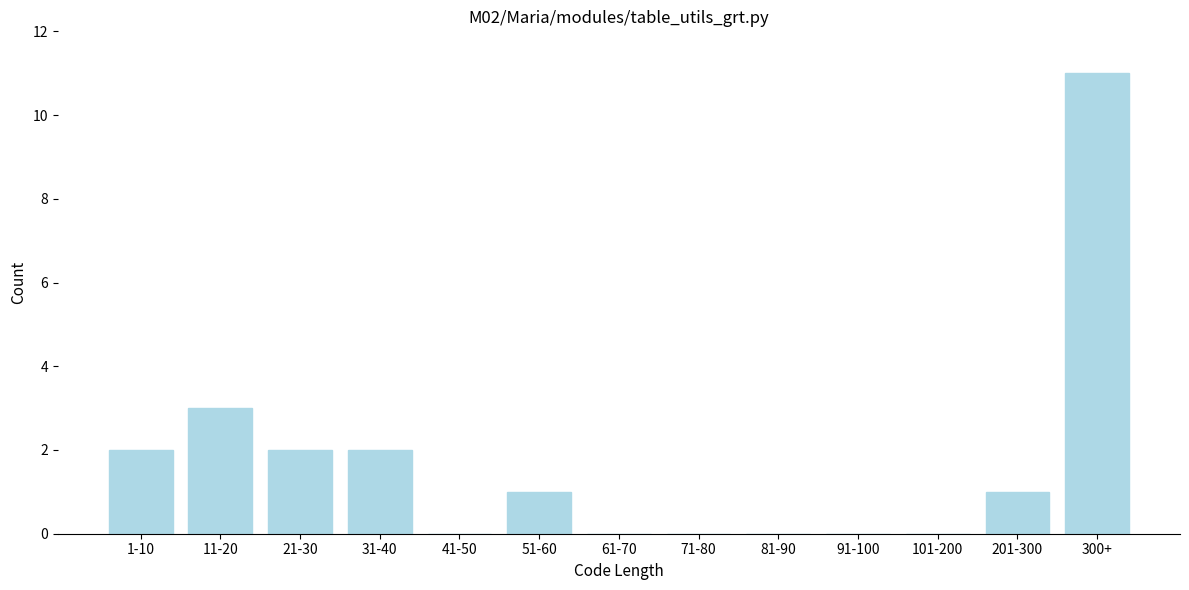

Reading left to right, what are all the values shown in this chart?

1-10=2	11-20=3	21-30=2	31-40=2	41-50=0	51-60=1	61-70=0	71-80=0	81-90=0	91-100=0	101-200=0	201-300=1	300+=11